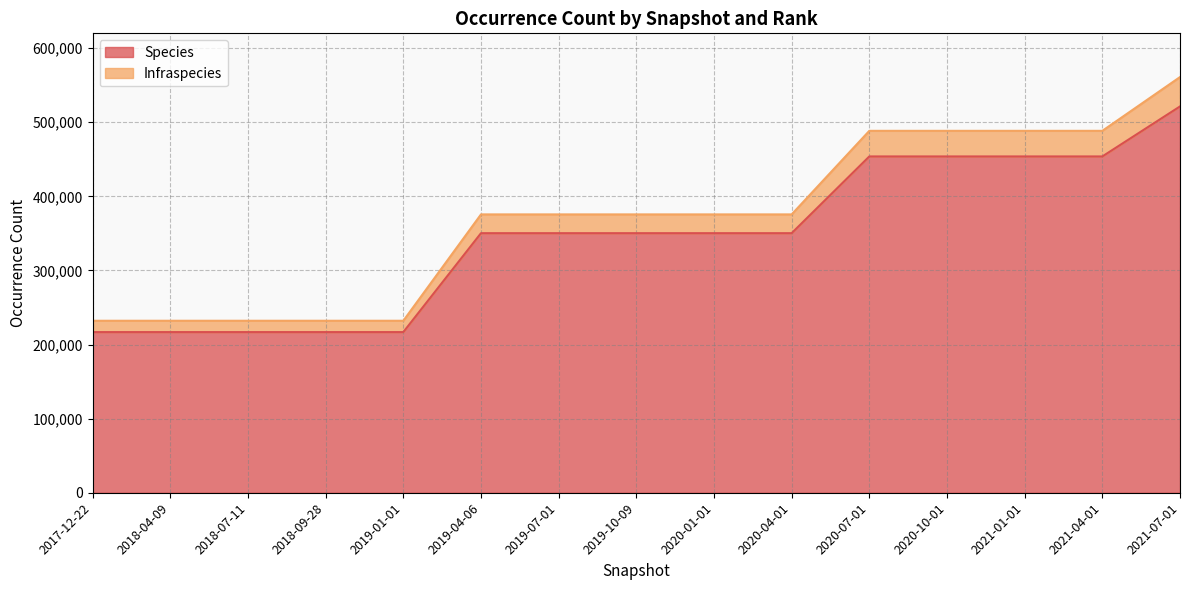

Between 2019-04-06 and 2018-09-28, which is larger?

2019-04-06